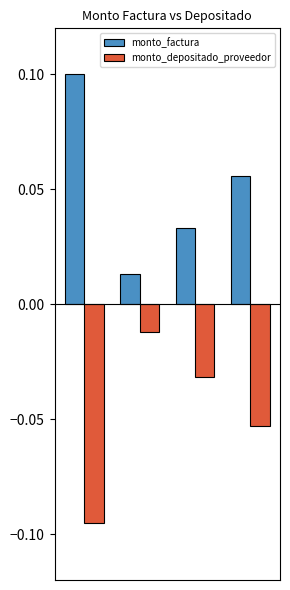

Rank the series by their maximum value, from highest to lowest.

monto_factura, monto_depositado_proveedor